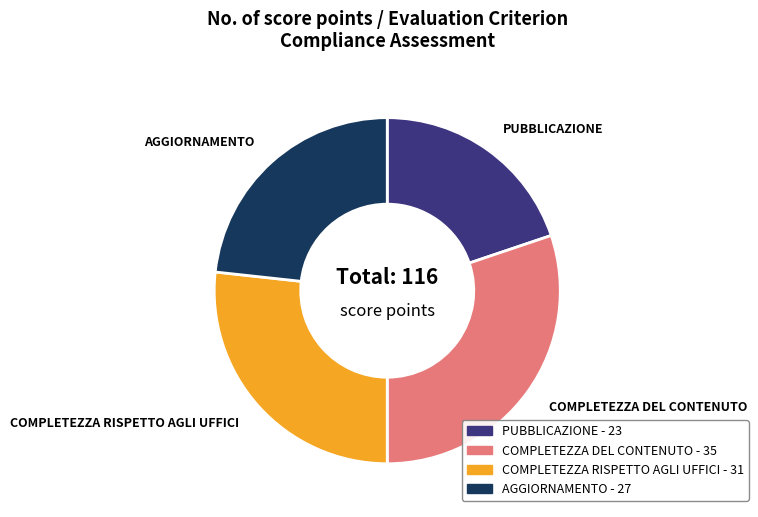

Is there a majority slice in this chart?

No